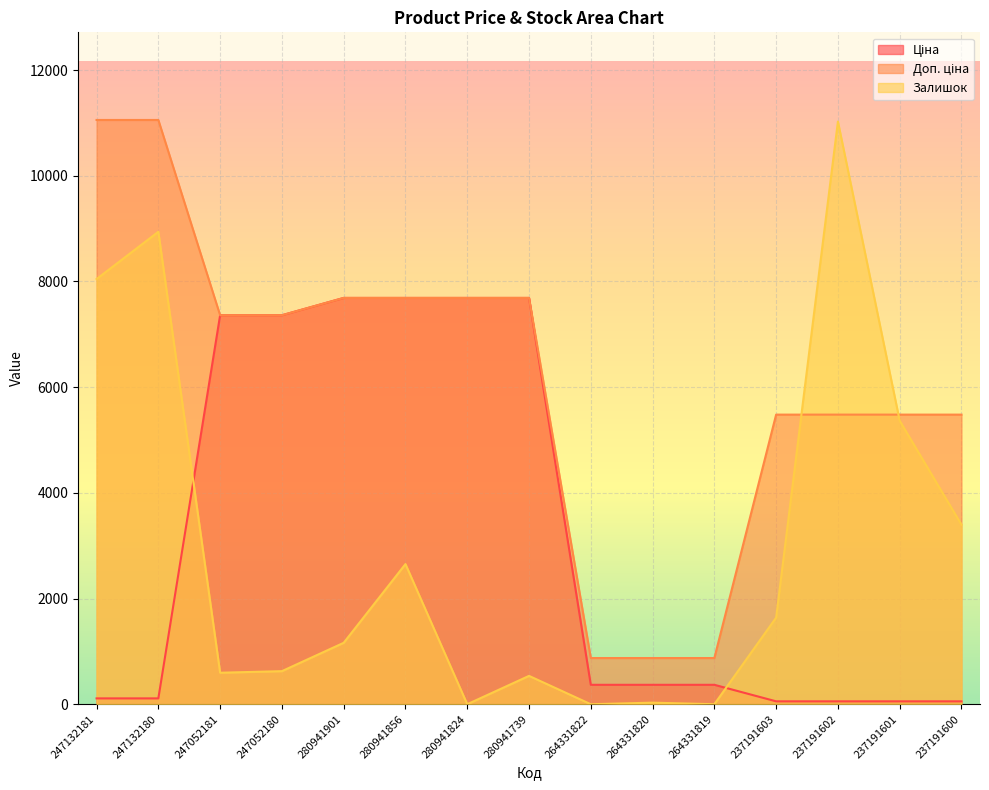

Which series has the largest range (max minus min)?

Залишок